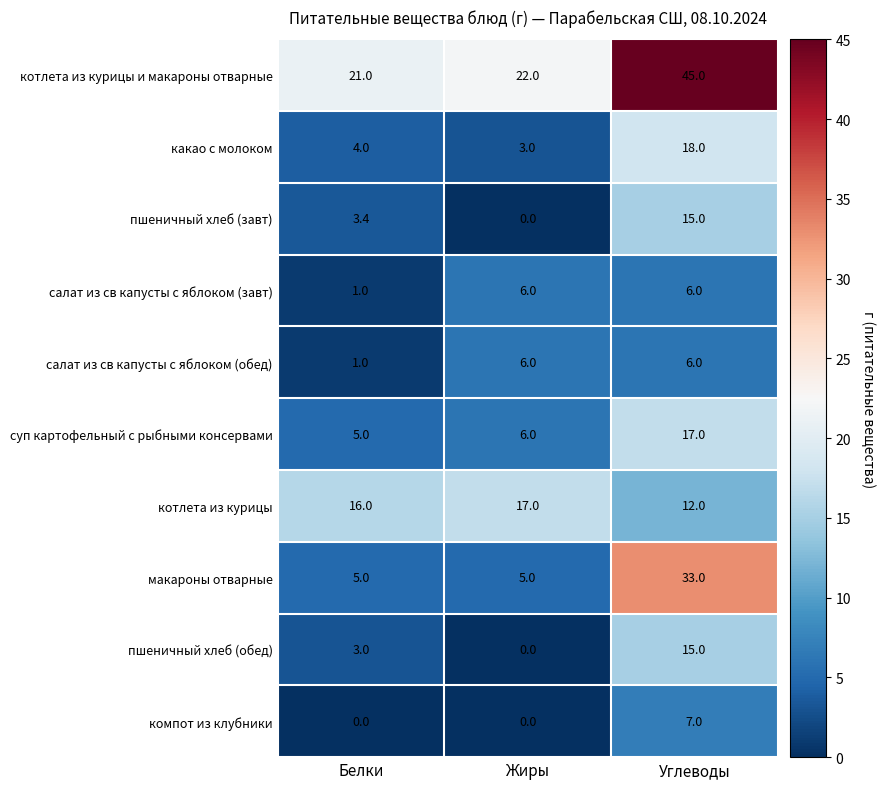

What is the difference between the maximum and minimum values in the котлета из курицы series?

5.0